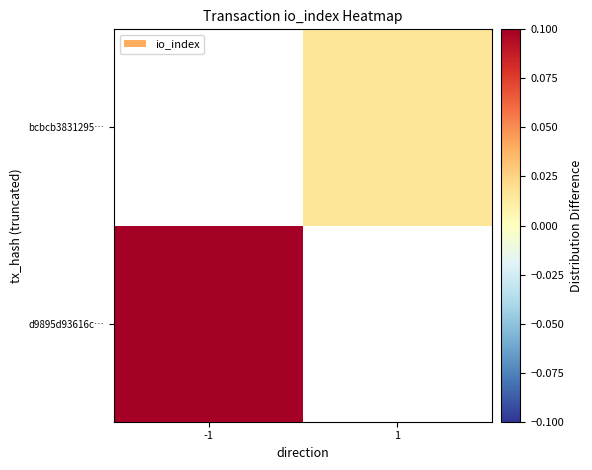

How many positive values does the bcbcb3831295… series have?

1